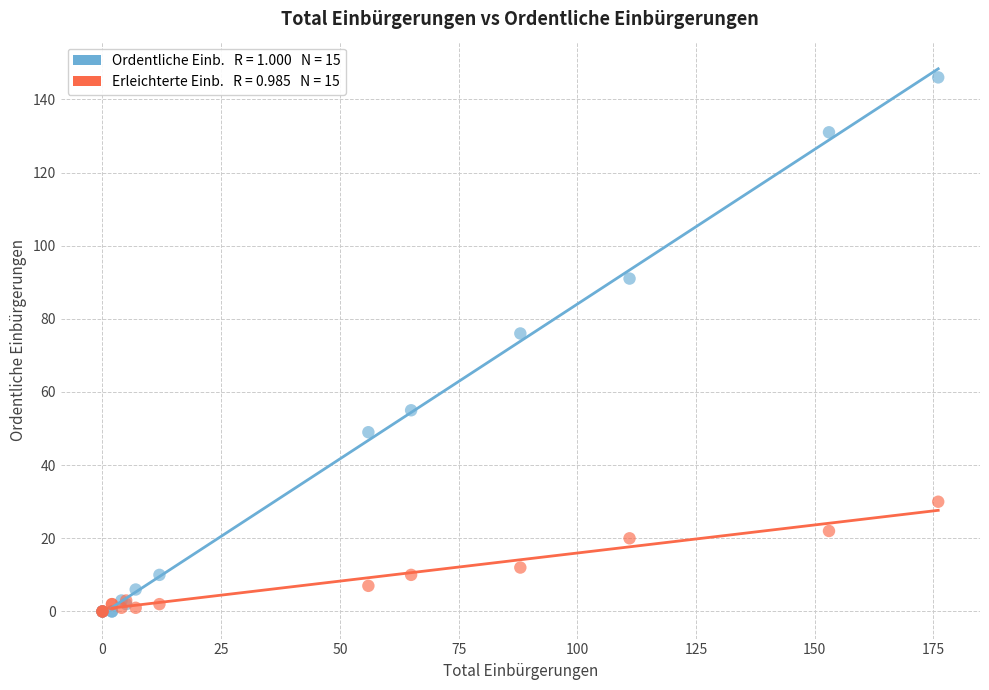

Across all series, what Y value is closest to 73?

76